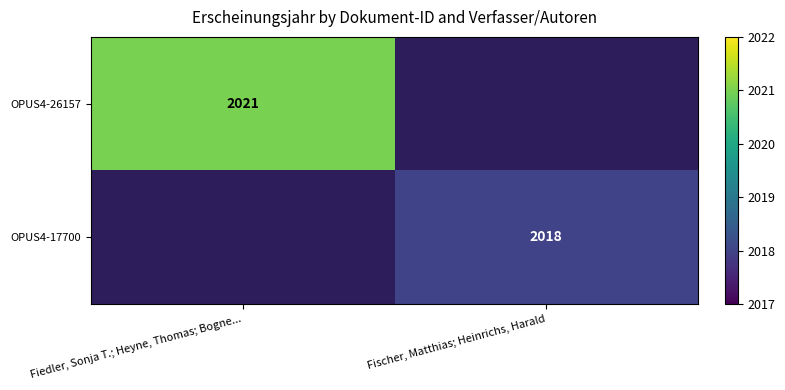

The value of OPUS4-17700 at Fischer, Matthias; Heinrichs, Harald is 3062. True or false?

False